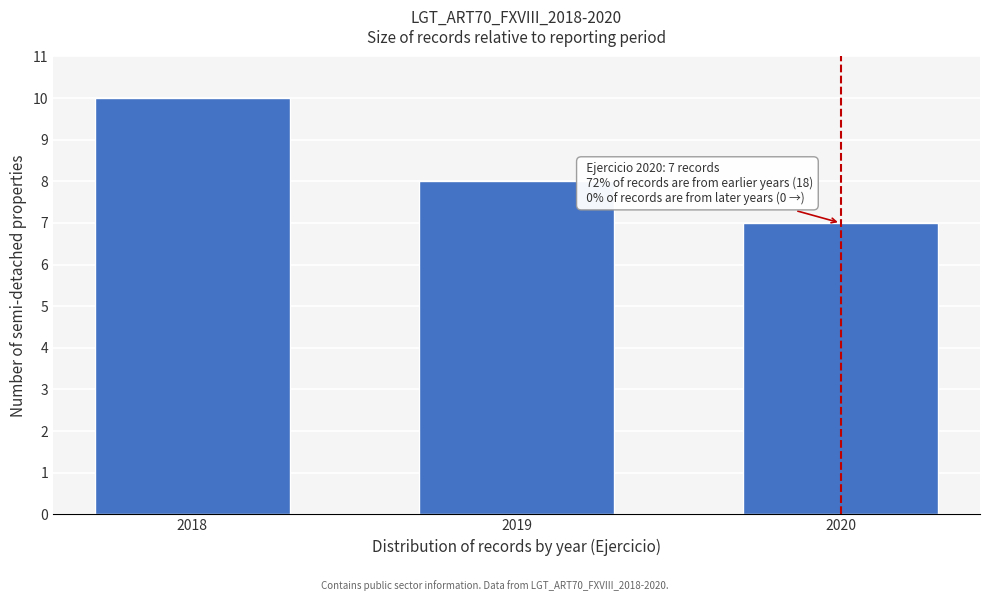

Reading left to right, list all the values displayed in this chart.

10	8	7